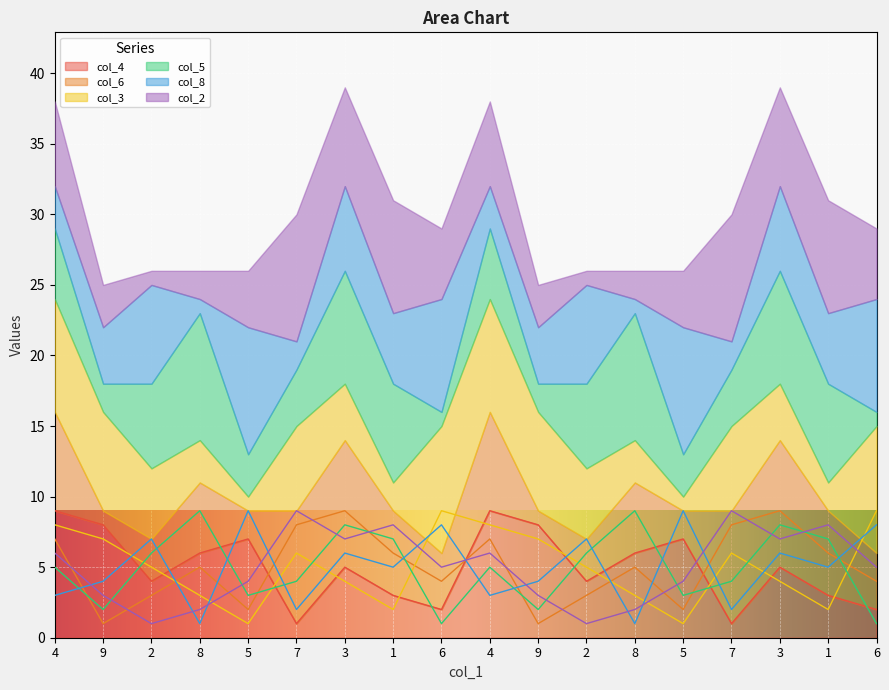

How many lines are shown in the chart?

6